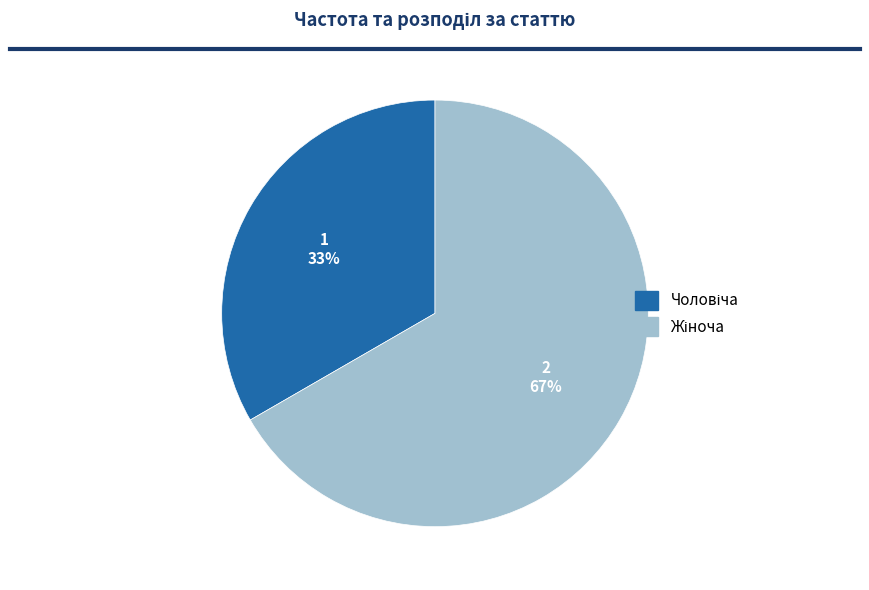

To the nearest percent, what is the average slice percentage?

50%